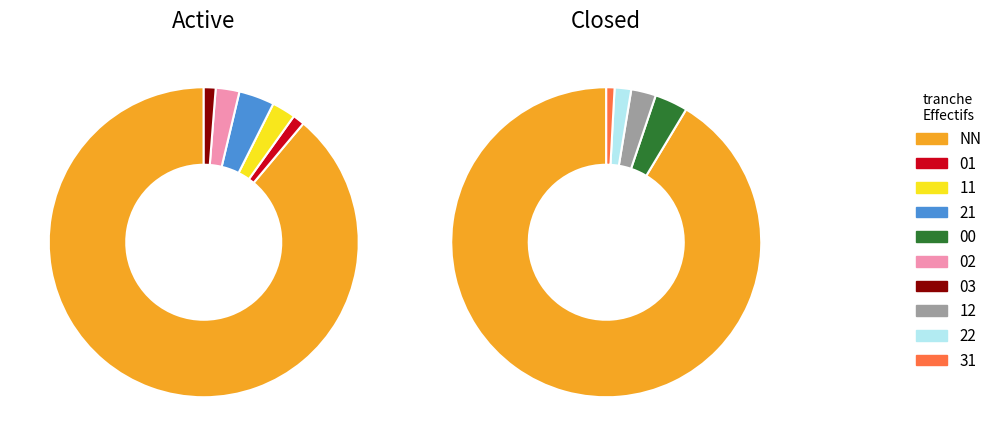

Is it true that 01 is 14% of the pie?

False